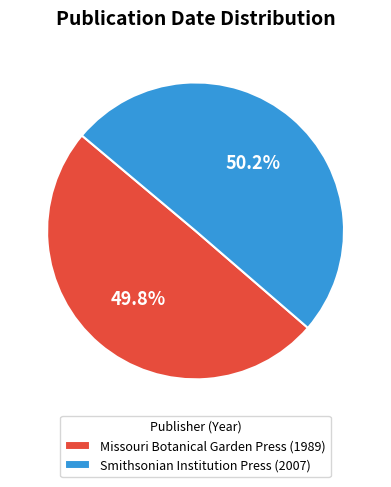

True or false: Smithsonian Institution Press (2007) accounts for 37% of the total.

False